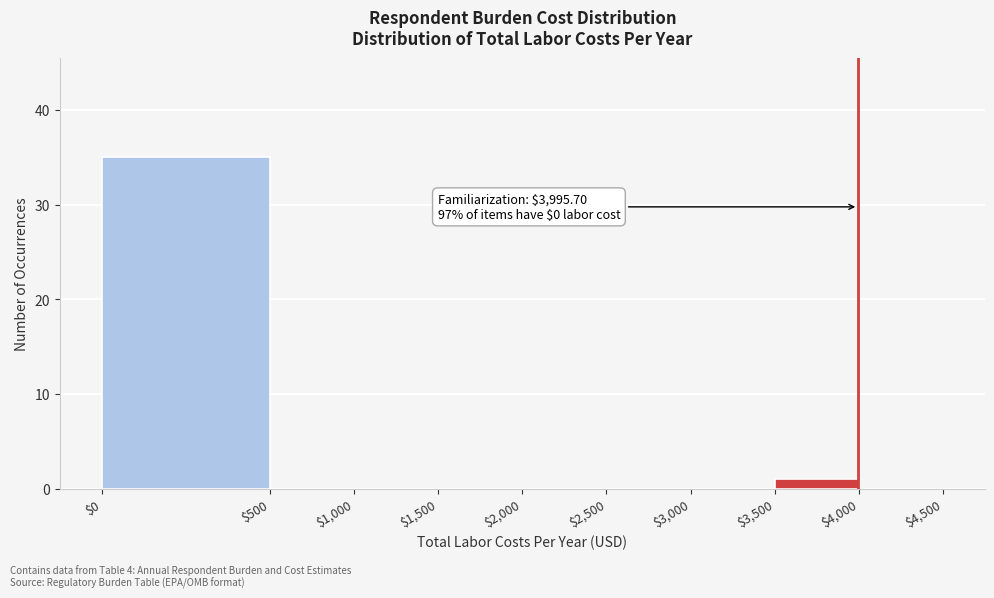

At which label is the value closest to 17?

$3,500